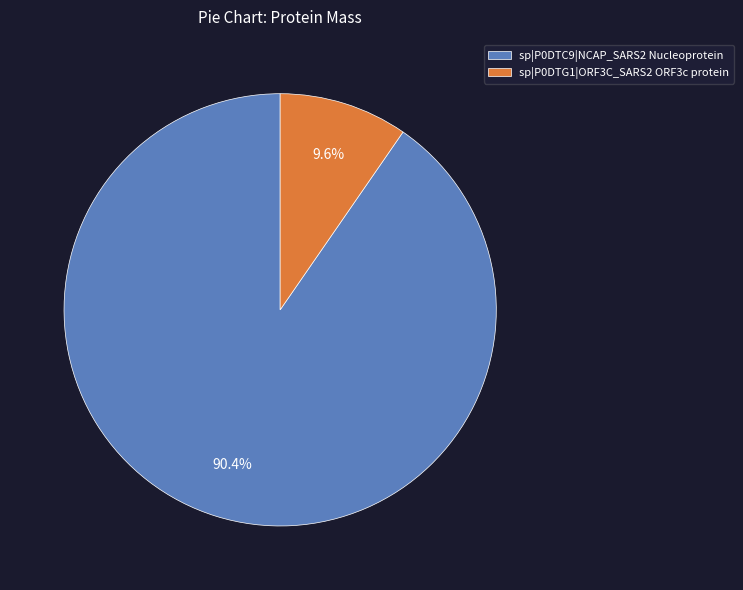

Combined, do sp|P0DTG1|ORF3C_SARS2 ORF3c protein and sp|P0DTC9|NCAP_SARS2 Nucleoprotein account for over 50%?

Yes